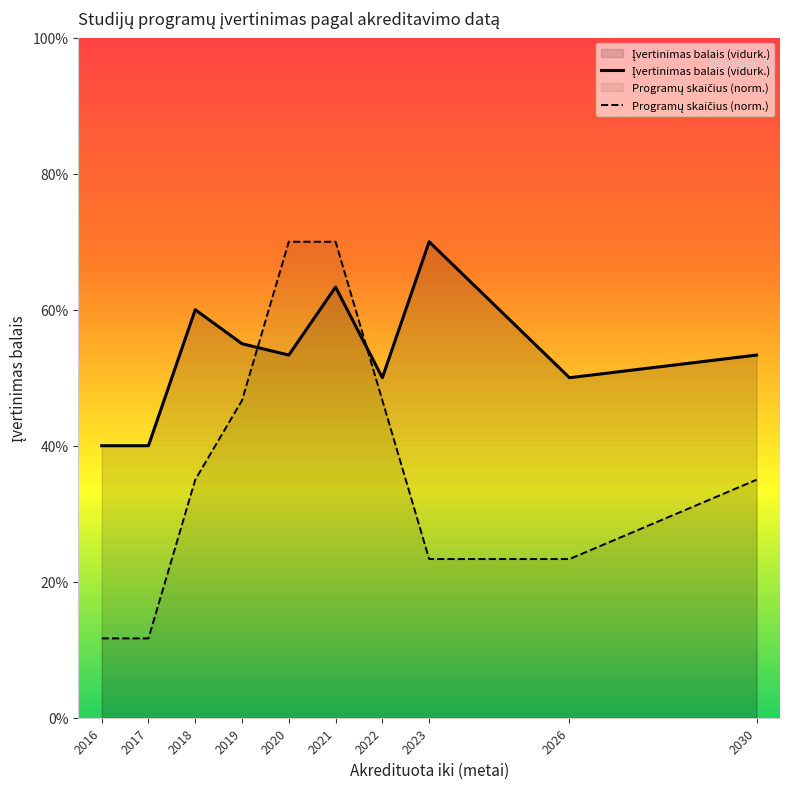

What is the difference between the maximum and minimum values in the Programų skaičius (norm.) series?

2.9